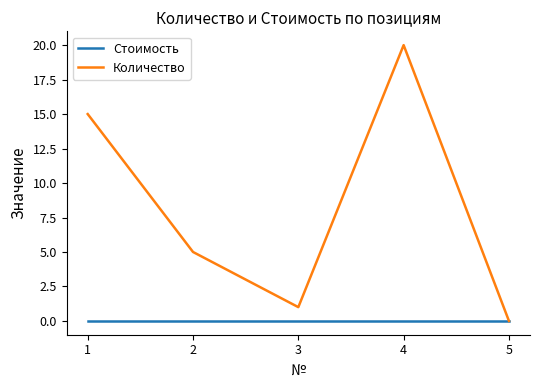

Reading left to right, what are all the values shown in this chart?

Стоимость: 0	0	0	0	0
Количество: 15	5	1	20	0